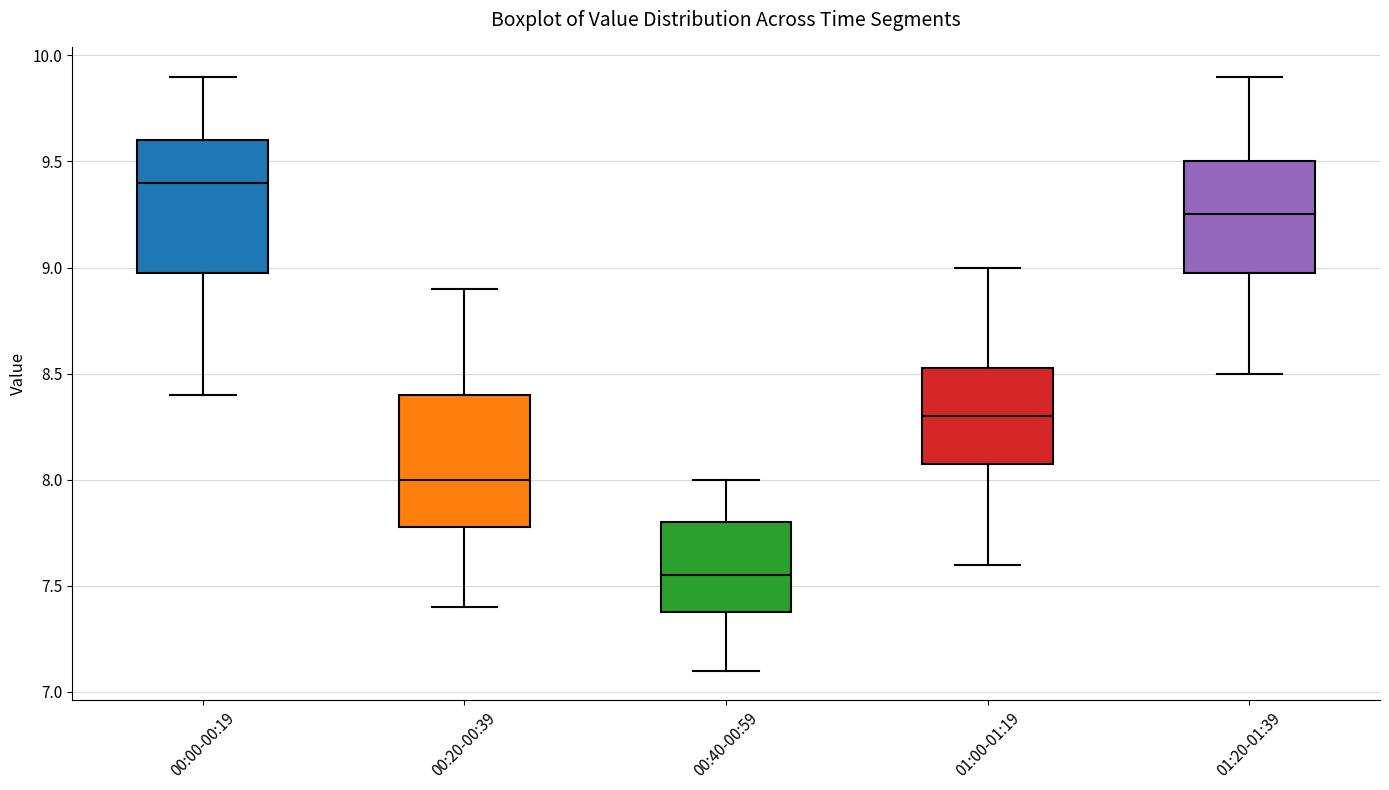

Which box has the lowest median line?

00:40-00:59